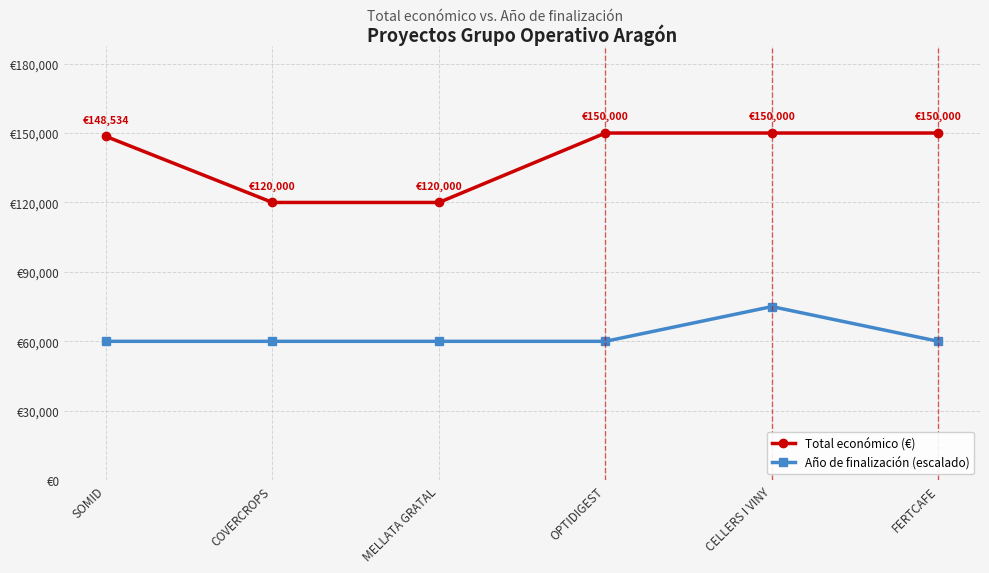

Does the chart have visible grid lines?

Yes